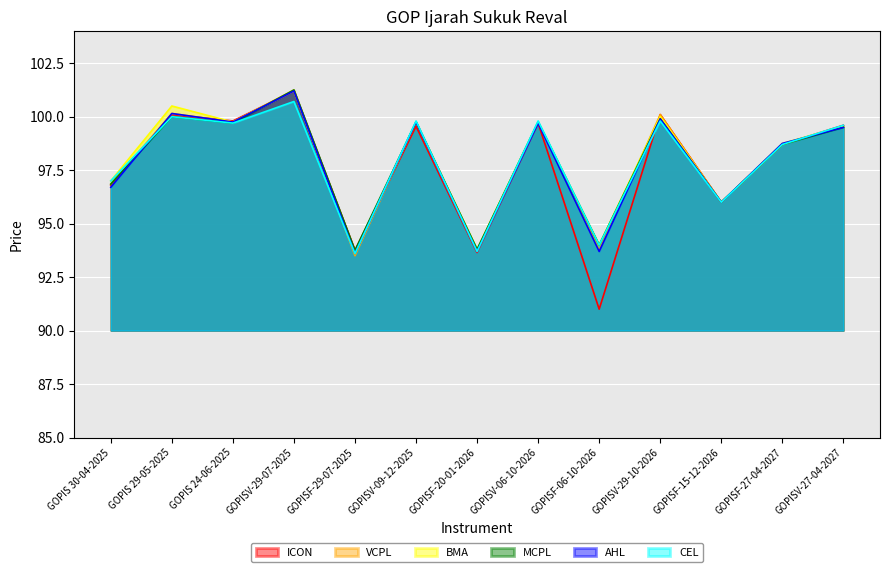

Is the value of BMA at GOPIS 30-04-2025 greater than the value of VCPL at GOPIS 29-05-2025?

No